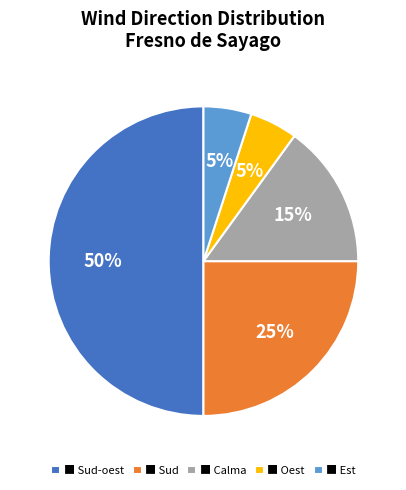

Between ■ Calma and ■ Oest, which is larger?

■ Calma